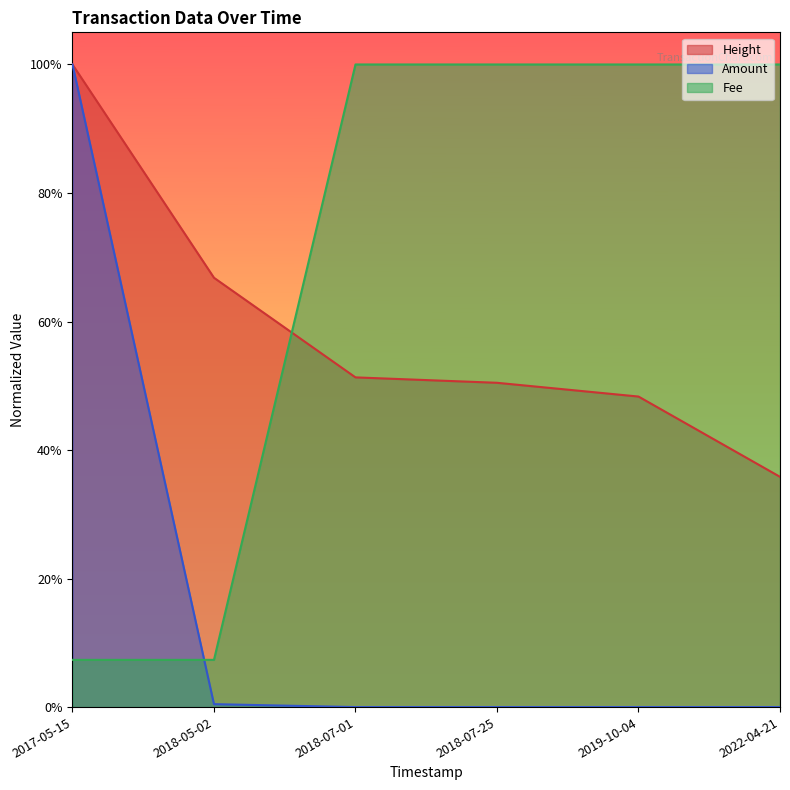

At which category is the sum across all series the highest?

2017-05-15